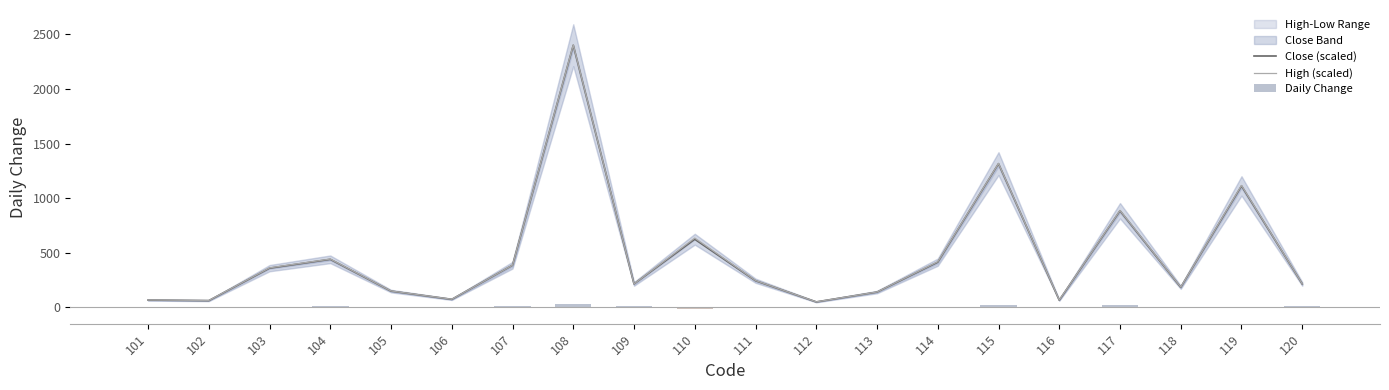

Which series changed the most between 102 and 117?

High (scaled)